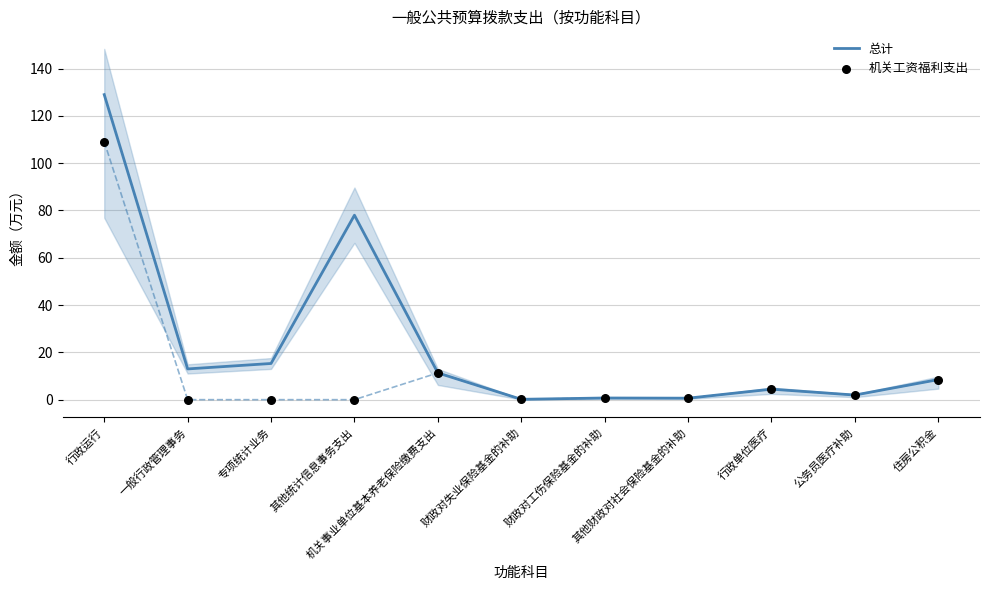

At how many categories does at least one series exceed 93?

1